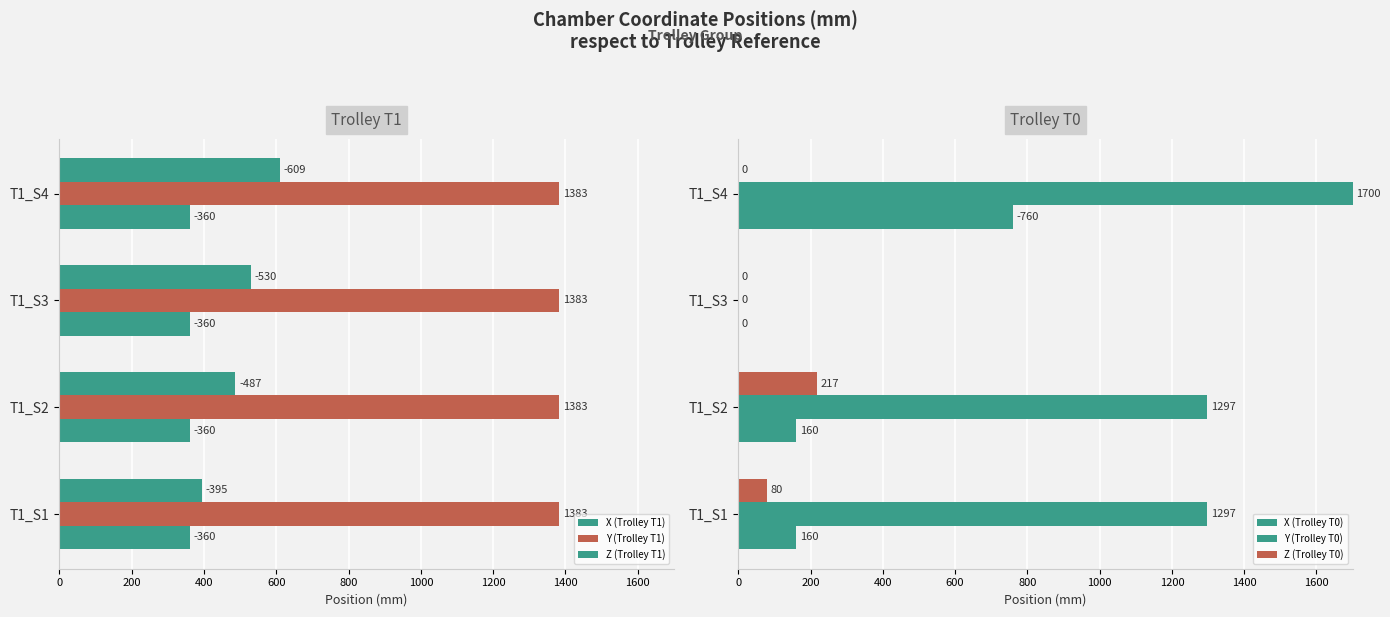

At how many categories does at least one series exceed 417?

4